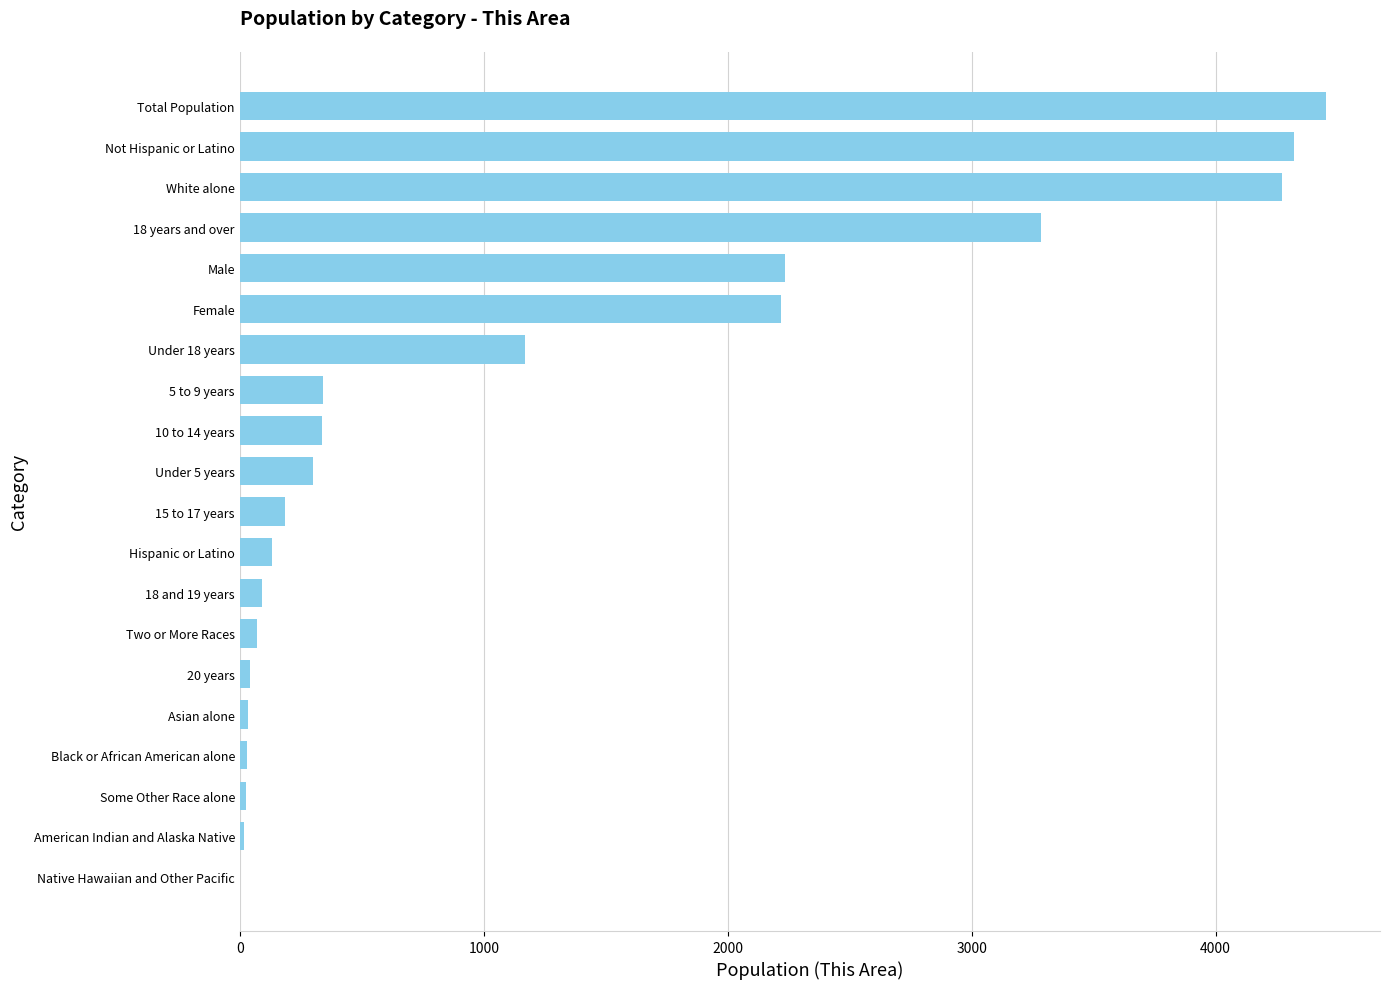

True or false: the data shows 1034 at Not Hispanic or Latino.

False